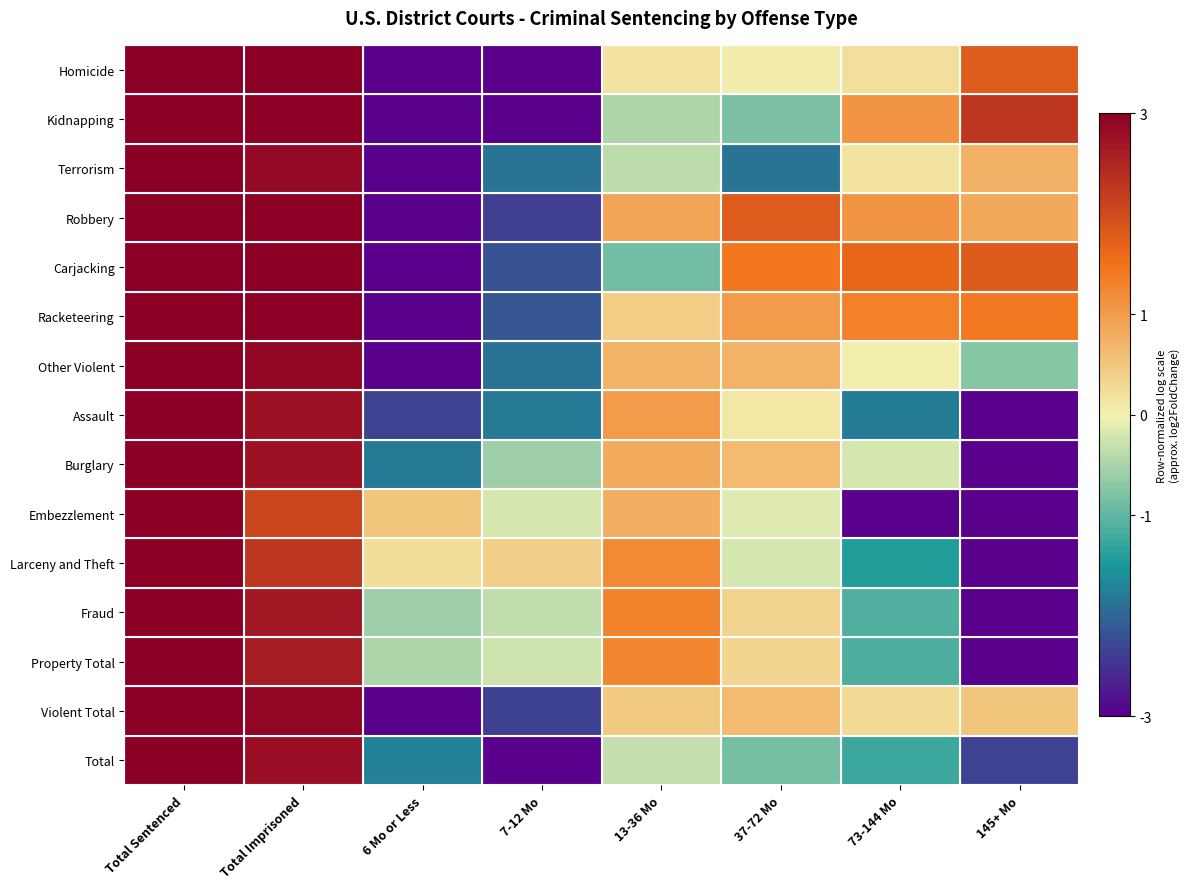

Reading right to left, what are all the values shown in this chart?

Homicide: 145+ Mo=1.8	73-144 Mo=0.2	37-72 Mo=0.1	13-36 Mo=0.2	7-12 Mo=-3.0	6 Mo or Less=-3.0	Total Imprisoned=3.0	Total Sentenced=3.0
Kidnapping: 145+ Mo=2.3	73-144 Mo=1.1	37-72 Mo=-0.8	13-36 Mo=-0.5	7-12 Mo=-3.0	6 Mo or Less=-3.0	Total Imprisoned=3.0	Total Sentenced=3.0
Terrorism: 145+ Mo=0.8	73-144 Mo=0.2	37-72 Mo=-1.9	13-36 Mo=-0.4	7-12 Mo=-1.9	6 Mo or Less=-3.0	Total Imprisoned=2.9	Total Sentenced=3.0
Robbery: 145+ Mo=0.8	73-144 Mo=1.1	37-72 Mo=1.8	13-36 Mo=0.9	7-12 Mo=-2.4	6 Mo or Less=-3.0	Total Imprisoned=3.0	Total Sentenced=3.0
Carjacking: 145+ Mo=1.8	73-144 Mo=1.7	37-72 Mo=1.4	13-36 Mo=-0.9	7-12 Mo=-2.2	6 Mo or Less=-3.0	Total Imprisoned=3.0	Total Sentenced=3.0
Racketeering: 145+ Mo=1.4	73-144 Mo=1.3	37-72 Mo=1.0	13-36 Mo=0.4	7-12 Mo=-2.1	6 Mo or Less=-3.0	Total Imprisoned=3.0	Total Sentenced=3.0
Other Violent: 145+ Mo=-0.7	73-144 Mo=0.0	37-72 Mo=0.7	13-36 Mo=0.7	7-12 Mo=-1.9	6 Mo or Less=-3.0	Total Imprisoned=2.9	Total Sentenced=3.0
Assault: 145+ Mo=-3.0	73-144 Mo=-1.8	37-72 Mo=0.1	13-36 Mo=1.0	7-12 Mo=-1.8	6 Mo or Less=-2.3	Total Imprisoned=2.8	Total Sentenced=3.0
Burglary: 145+ Mo=-3.0	73-144 Mo=-0.2	37-72 Mo=0.6	13-36 Mo=0.8	7-12 Mo=-0.6	6 Mo or Less=-1.8	Total Imprisoned=2.8	Total Sentenced=3.0
Embezzlement: 145+ Mo=-3.0	73-144 Mo=-3.0	37-72 Mo=-0.1	13-36 Mo=0.8	7-12 Mo=-0.2	6 Mo or Less=0.5	Total Imprisoned=2.1	Total Sentenced=3.0
Larceny and Theft: 145+ Mo=-3.0	73-144 Mo=-1.4	37-72 Mo=-0.2	13-36 Mo=1.2	7-12 Mo=0.4	6 Mo or Less=0.3	Total Imprisoned=2.3	Total Sentenced=3.0
Fraud: 145+ Mo=-3.0	73-144 Mo=-1.1	37-72 Mo=0.4	13-36 Mo=1.3	7-12 Mo=-0.3	6 Mo or Less=-0.6	Total Imprisoned=2.7	Total Sentenced=3.0
Property Total: 145+ Mo=-3.0	73-144 Mo=-1.1	37-72 Mo=0.3	13-36 Mo=1.3	7-12 Mo=-0.3	6 Mo or Less=-0.5	Total Imprisoned=2.6	Total Sentenced=3.0
Violent Total: 145+ Mo=0.5	73-144 Mo=0.3	37-72 Mo=0.6	13-36 Mo=0.5	7-12 Mo=-2.4	6 Mo or Less=-3.0	Total Imprisoned=2.9	Total Sentenced=3.0
Total: 145+ Mo=-2.3	73-144 Mo=-1.3	37-72 Mo=-0.9	13-36 Mo=-0.3	7-12 Mo=-3.0	6 Mo or Less=-1.7	Total Imprisoned=2.8	Total Sentenced=3.0